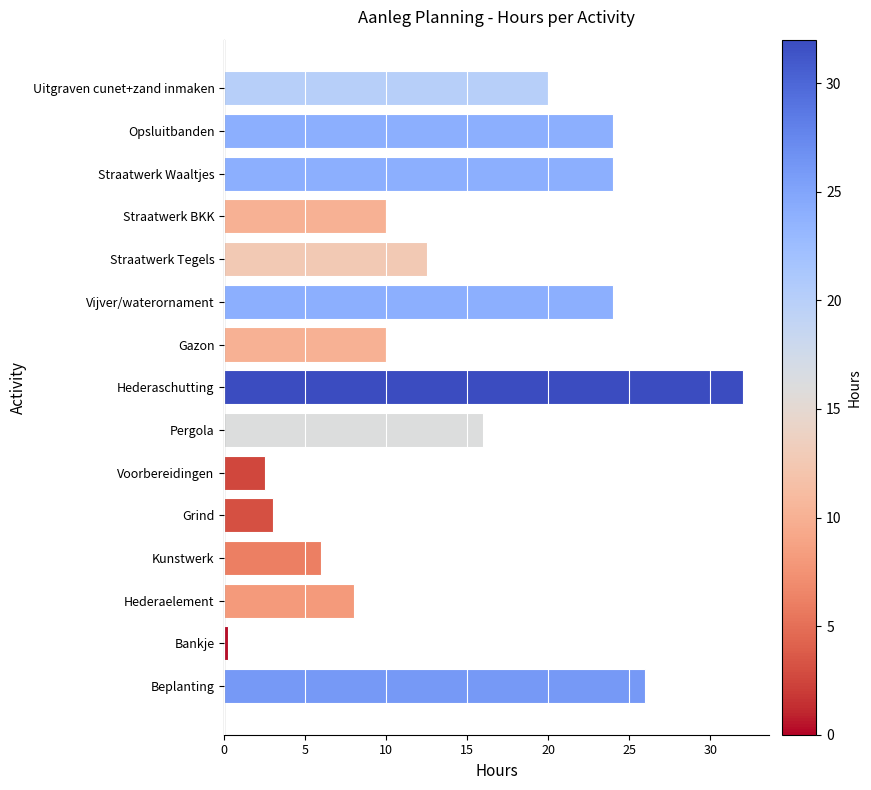

What is the sum of the values at Kunstwerk and Straatwerk Waaltjes?

30.0